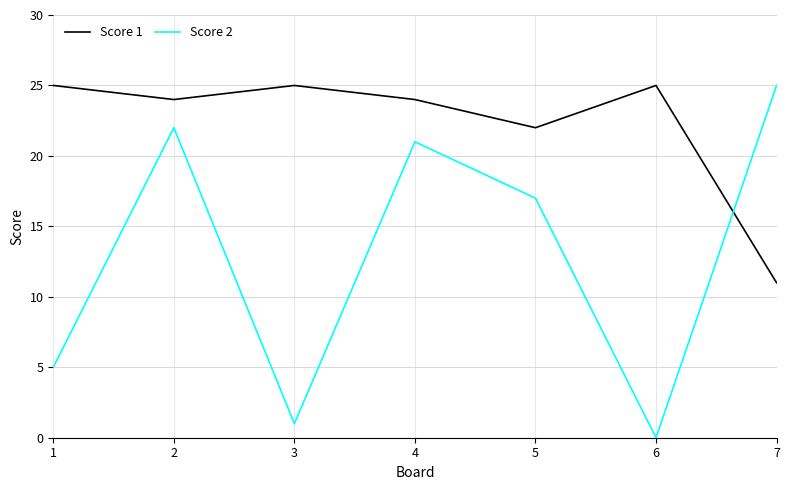

True or false: Score 1 has more than 0 points higher than both neighbors.

True